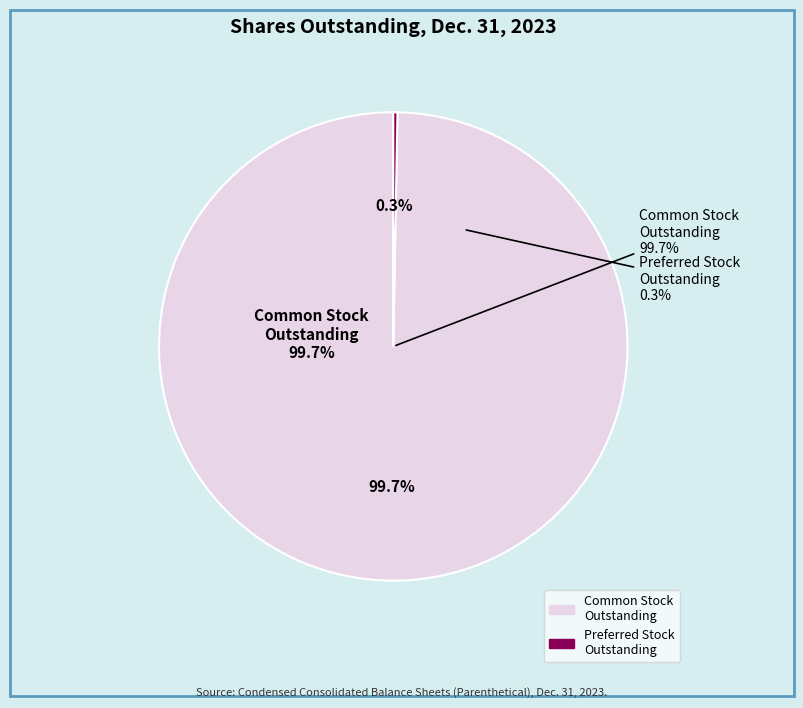

Which has a higher value, Temporary equity shares outstanding or Common stock shares outstanding?

Common stock shares outstanding